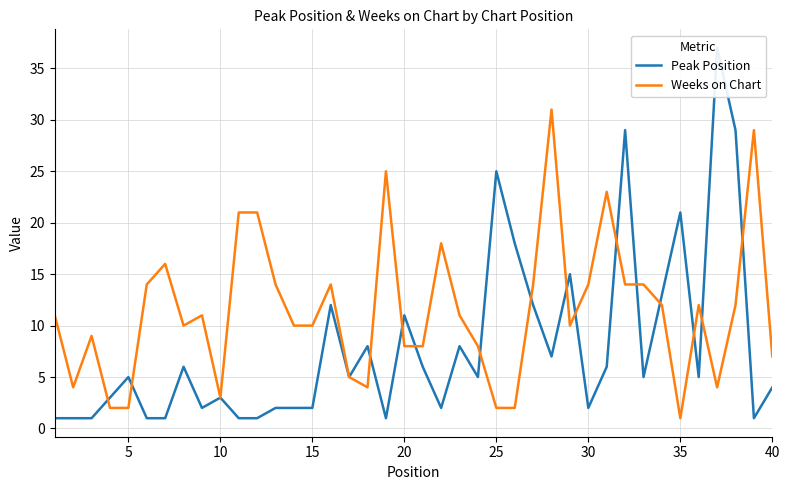

Which category has the lowest value in the Weeks on Chart series?

35